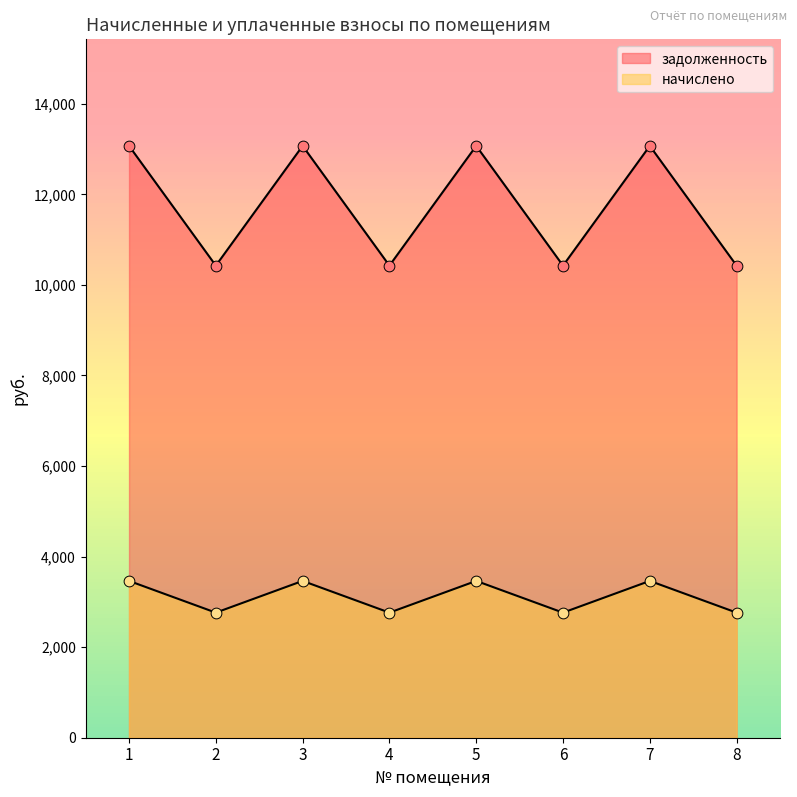

What is the total value across all series at 1?

16534.3